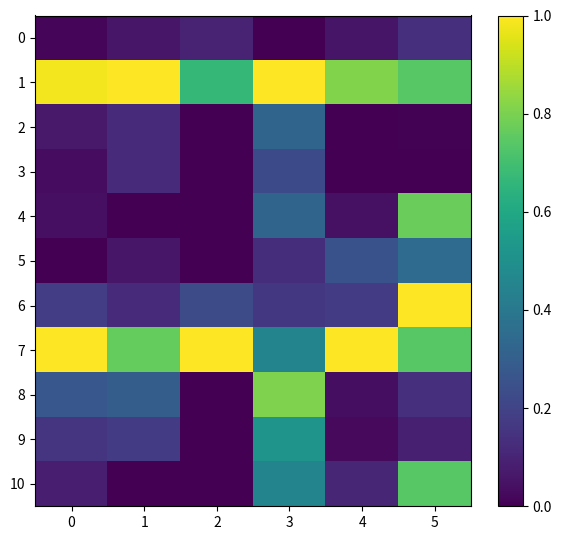

At 2, list the series in order from largest to smallest.

7, 1, 6, 0, 2, 3, 4, 5, 8, 9, 10